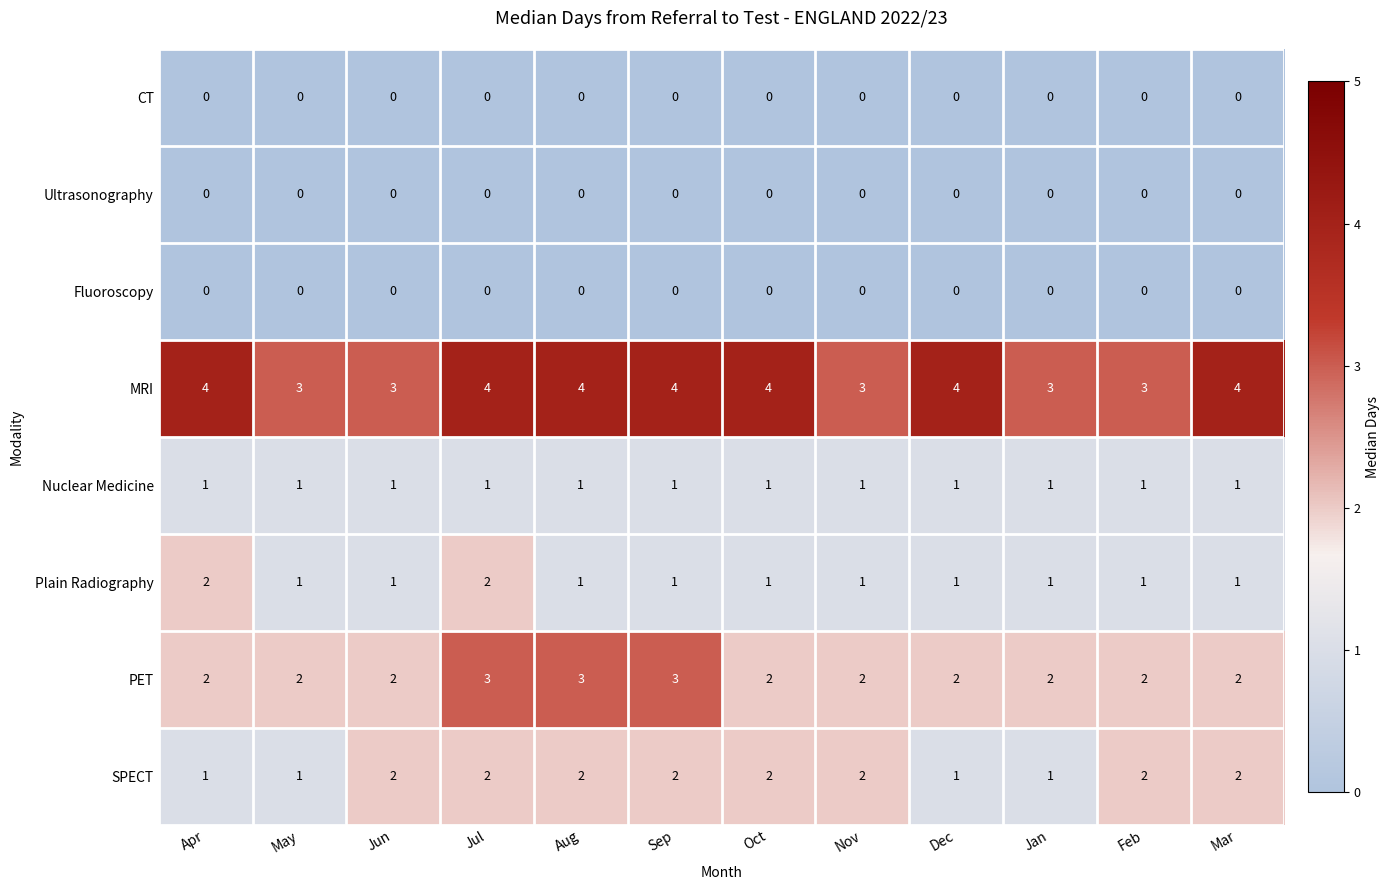

What is the sum of all SPECT values?

20